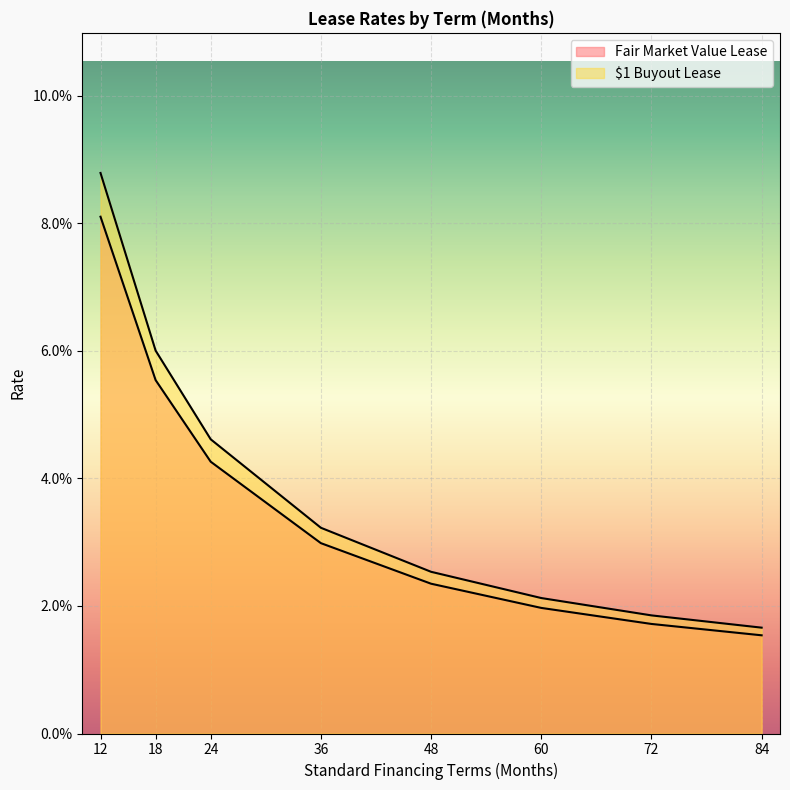

What is the value of the Fair Market Value Lease point at the 1st from the left?

0.1